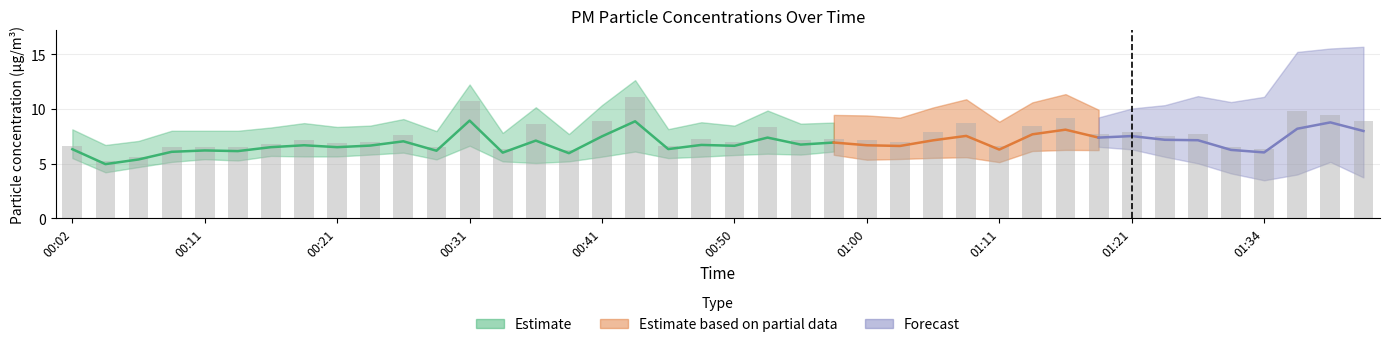

Rank the categories by value from lowest to highest.

00:04, 00:07, 00:38, 00:33, 01:34, 00:28, 00:09, 00:11, 00:14, 01:31, 00:02, 01:11, 00:45, 00:16, 00:21, 00:24, 00:50, 01:03, 00:55, 00:19, 01:00, 00:58, 00:48, 01:26, 00:26, 01:29, 01:18, 01:21, 01:05, 00:53, 01:13, 00:36, 01:08, 00:41, 01:41, 01:16, 01:39, 01:36, 00:31, 00:43